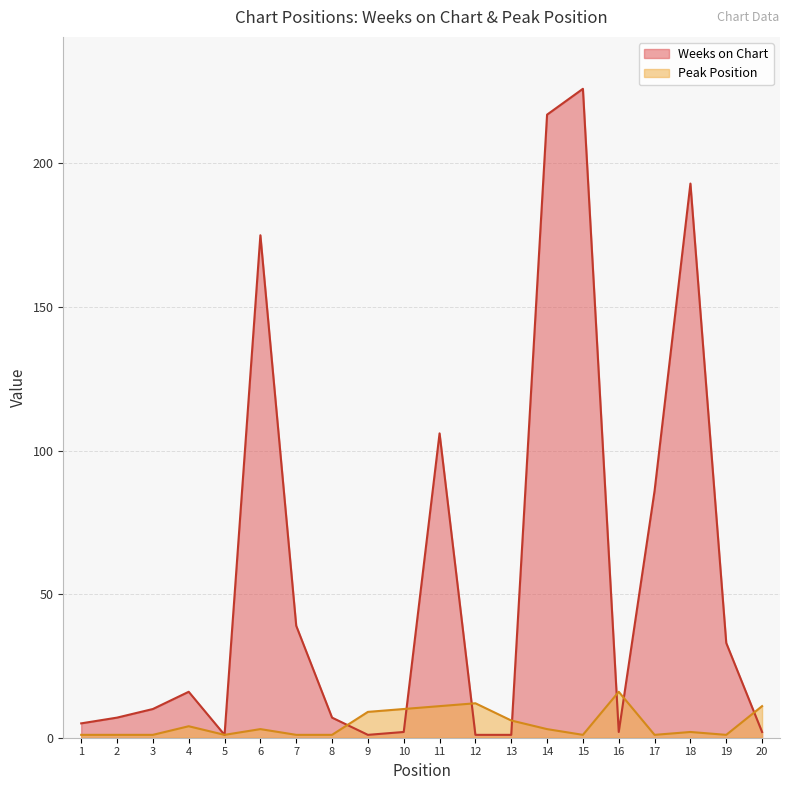

Which series changed the most between 5 and 13?

Peak Position